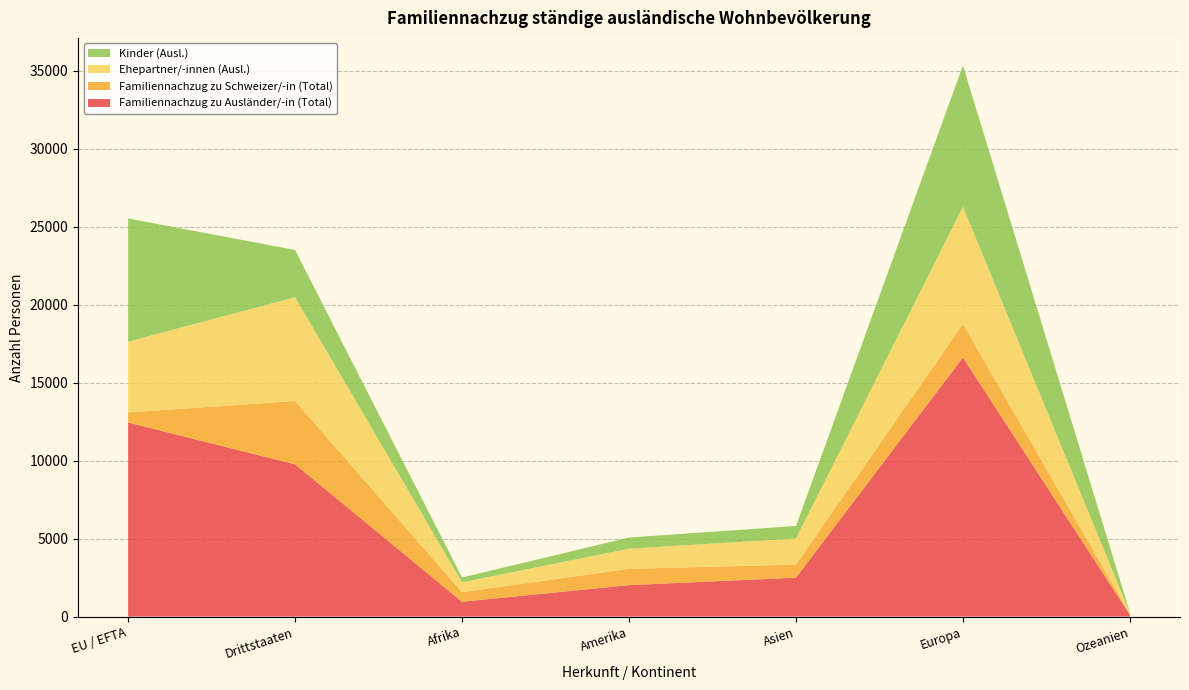

Reading left to right, what are all the values shown in this chart?

Familiennachzug zu Ausländer/-in (Total): 12446	9765	953	2018	2499	16618	111
Familiennachzug zu Schweizer/-in (Total): 647	4058	614	1047	836	2149	47
Ehepartner/-innen (Ausl.): 4536	6655	635	1287	1673	7517	70
Kinder (Ausl.): 7900	3029	308	720	803	9055	40